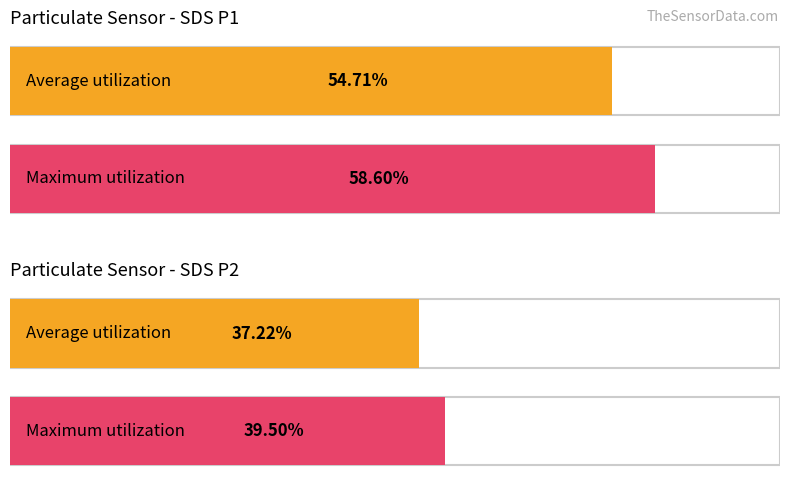

The value of SDS_P1 at 1277 is 11.6. True or false?

False